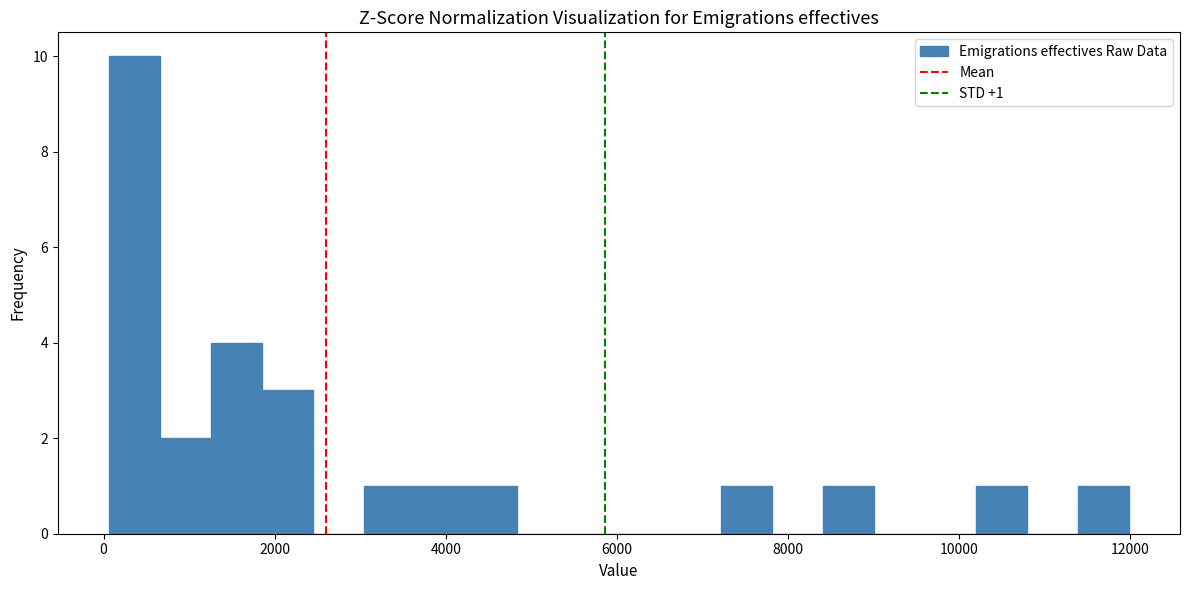

Read against the x-axis, roughly where is the centre of the tallest bar?

400